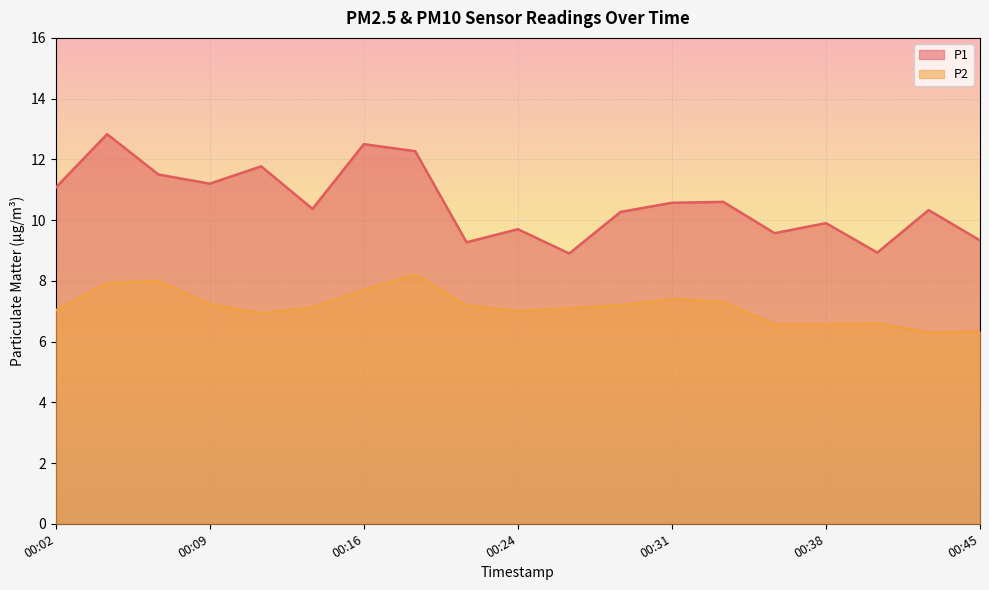

True or false: P1 and P2 intersect in this chart.

False